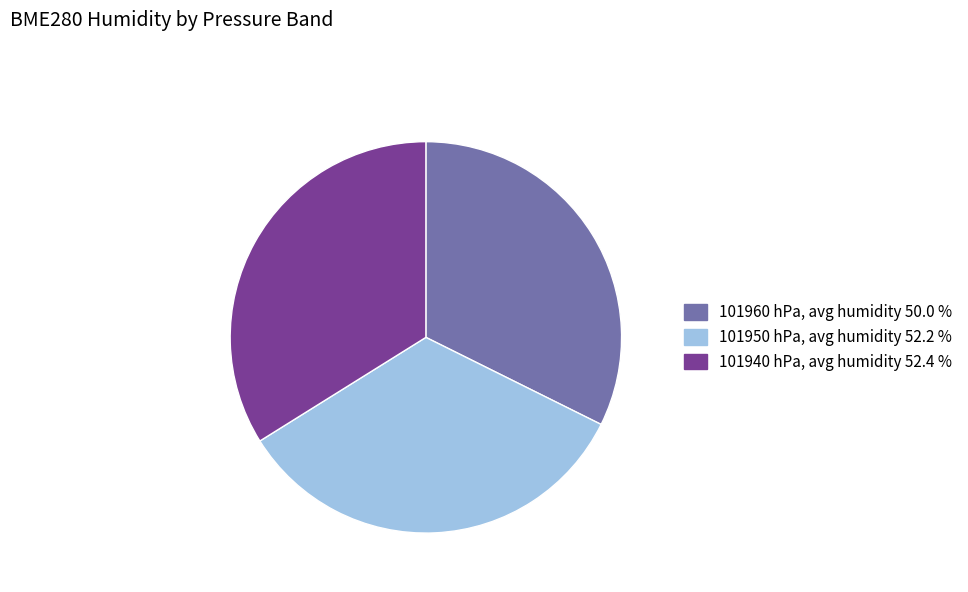

Is there a majority slice in this chart?

No